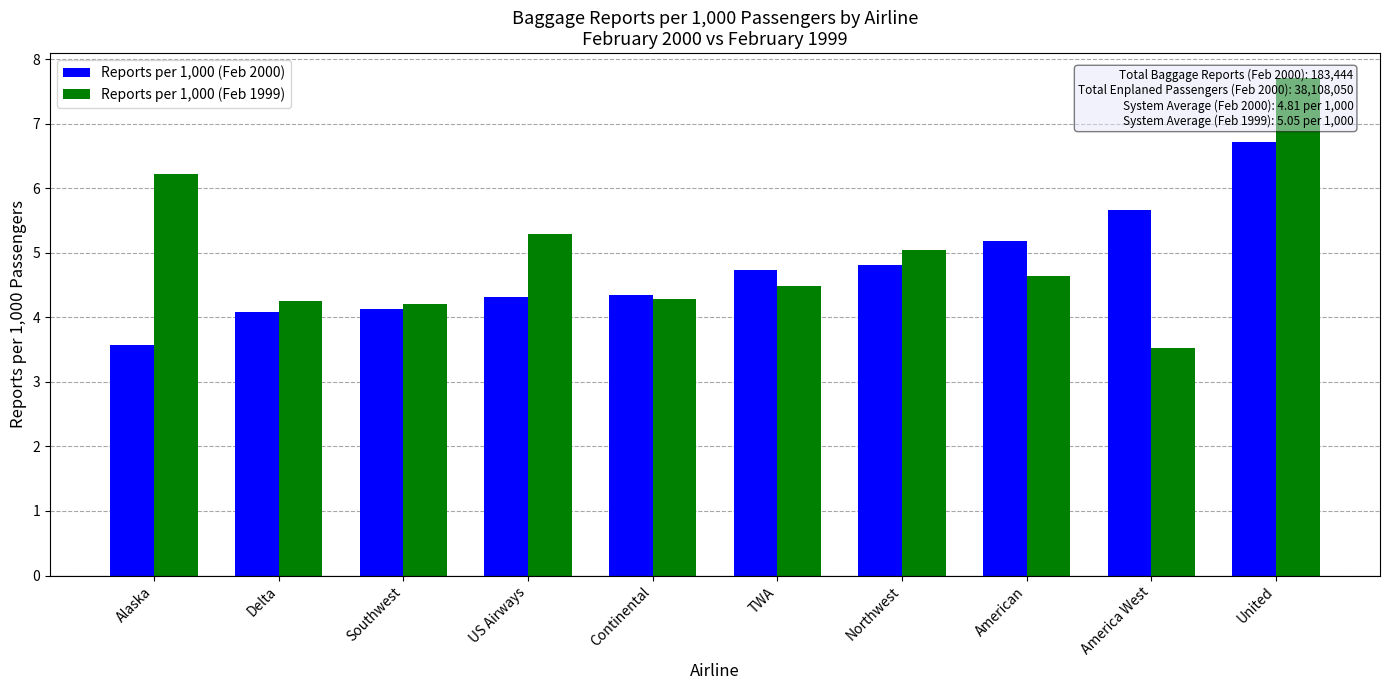

How many distinct data groups are displayed?

2